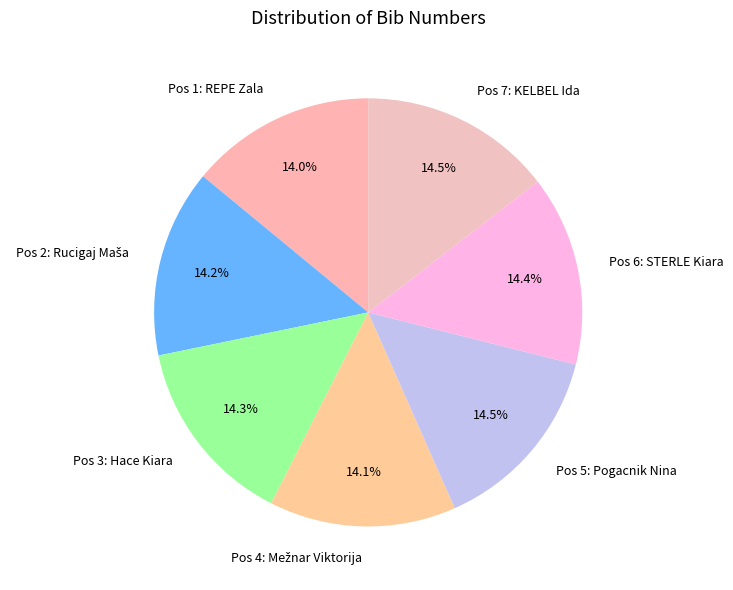

What is the ratio of the value at Pos 6: STERLE Kiara to the value at Pos 3: Hace Kiara?

1.0